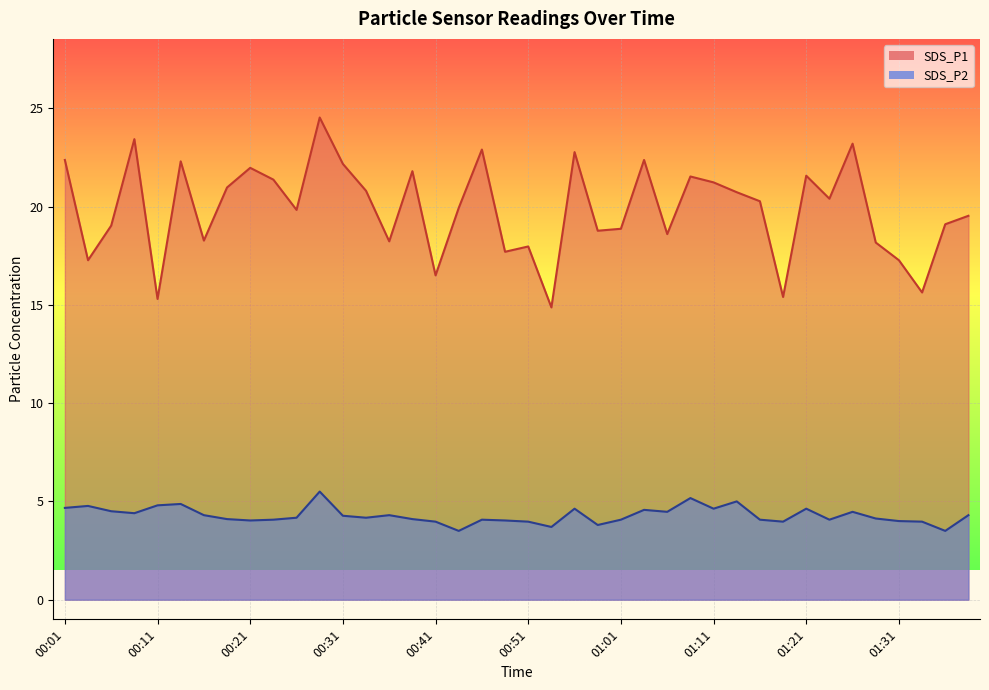

Where does the SDS_P2 series first go above 4?

00:01